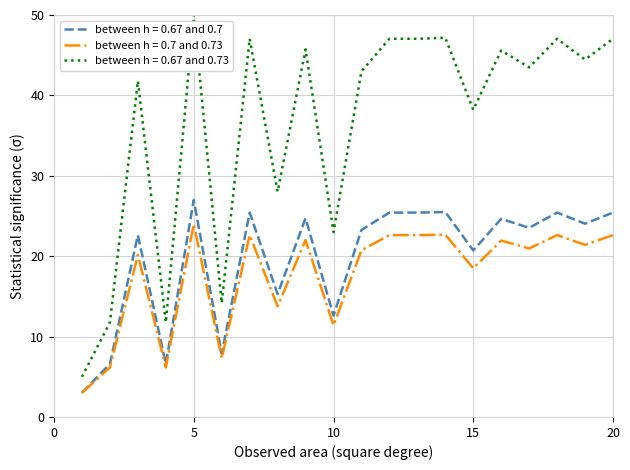

True or false: between h = 0.67 and 0.73 and between h = 0.67 and 0.7 intersect in this chart.

False